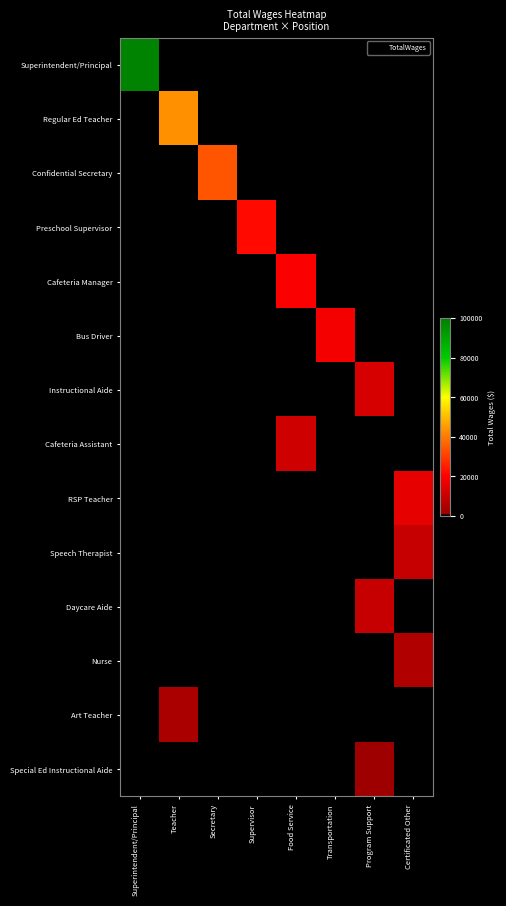

What is the greatest value displayed?

98750